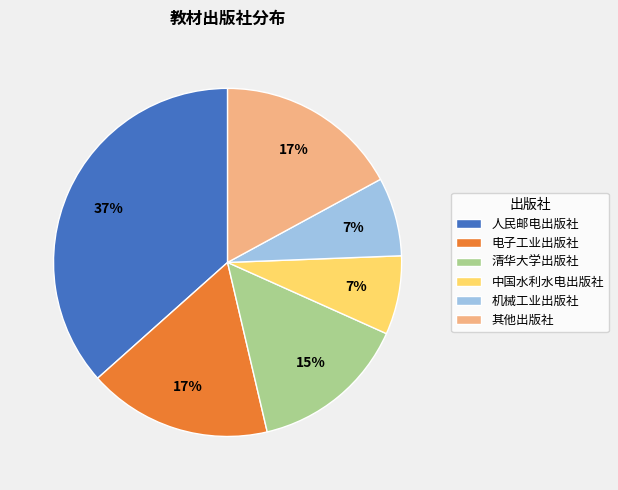

The 其他出版社 slice represents 17% of the pie. True or false?

True